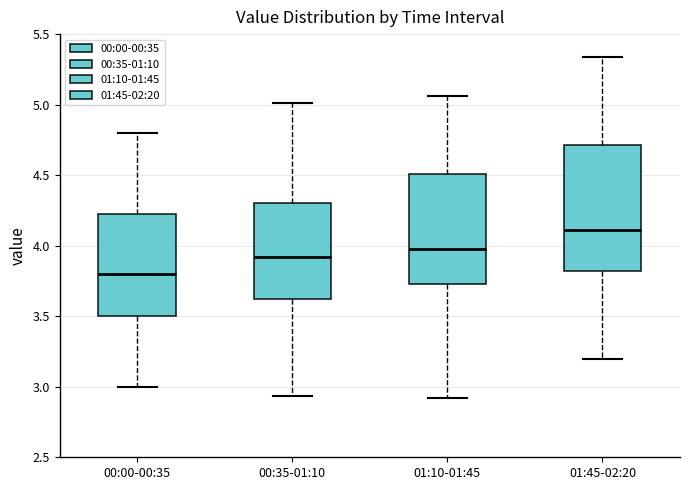

Where is the lower edge of the box for 00:35-01:10 on the y-axis? The values are not printed on the chart, so give them approximately, as read against the axis.

3.60